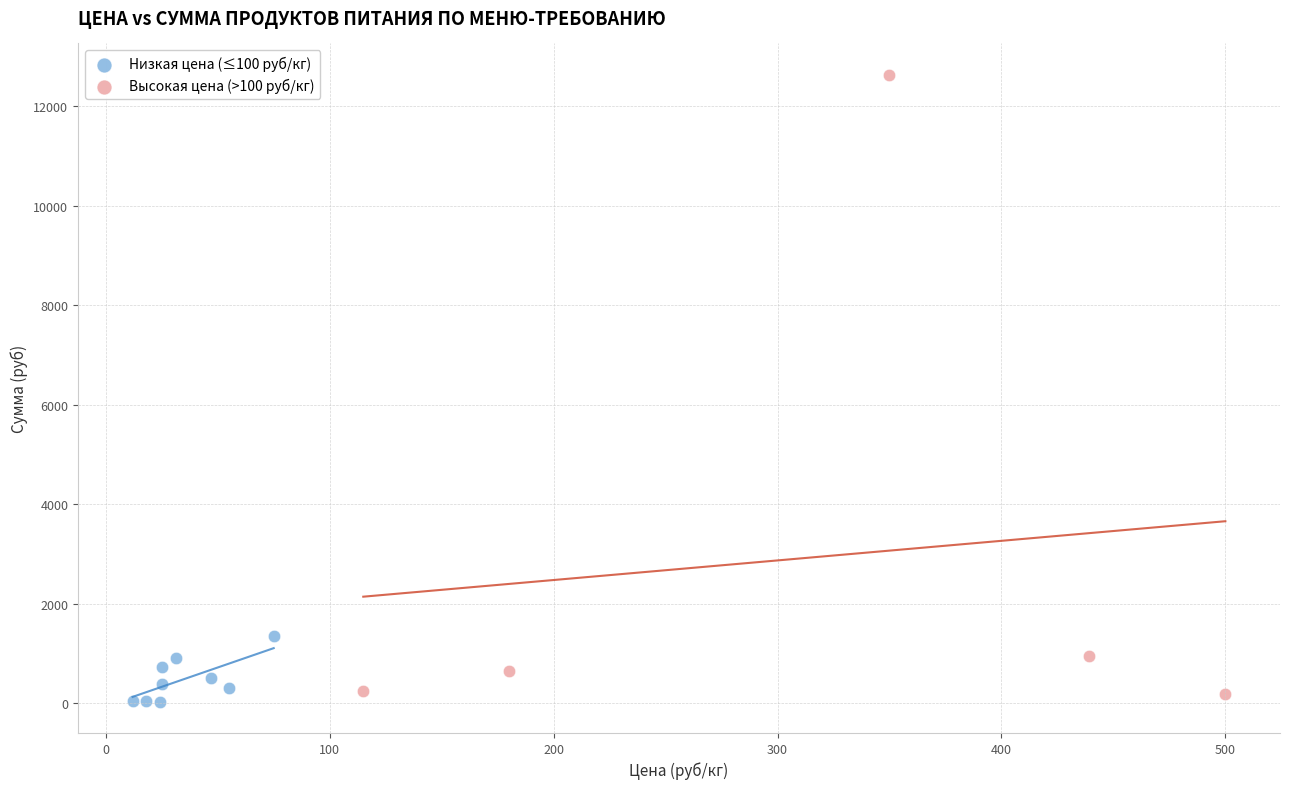

What are all the series names shown in the legend?

Низкая цена (≤100 руб/кг), Высокая цена (>100 руб/кг)